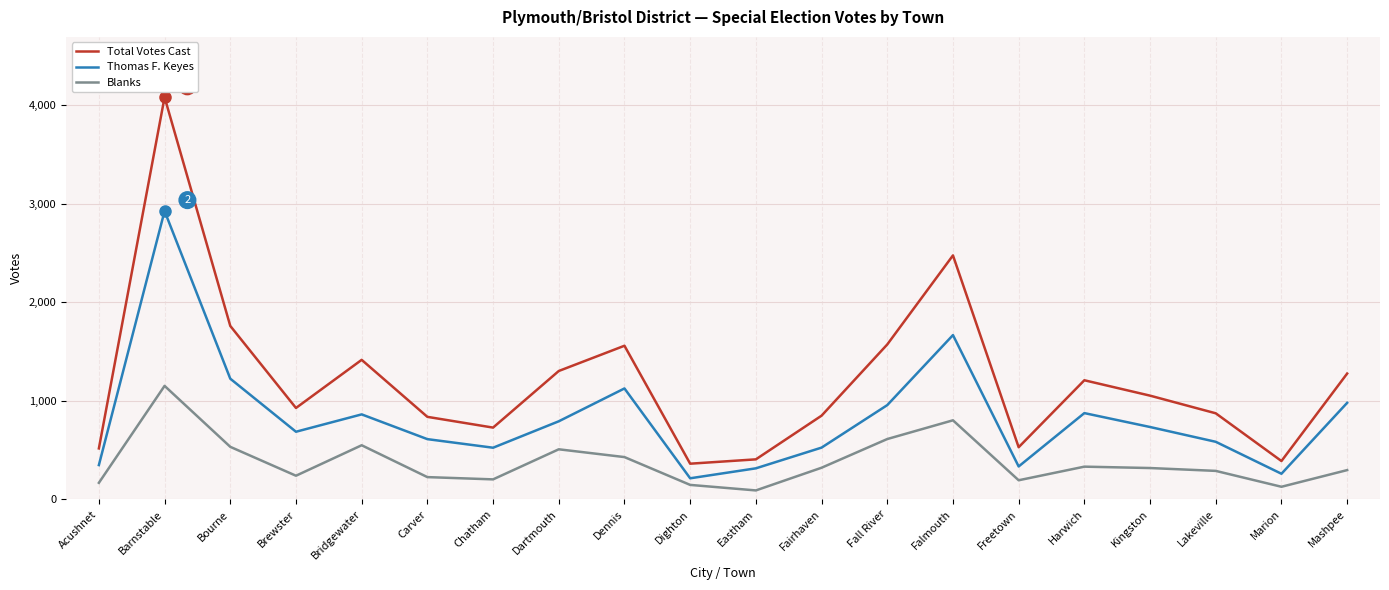

What is the highest value of the Total Votes Cast series?

4078